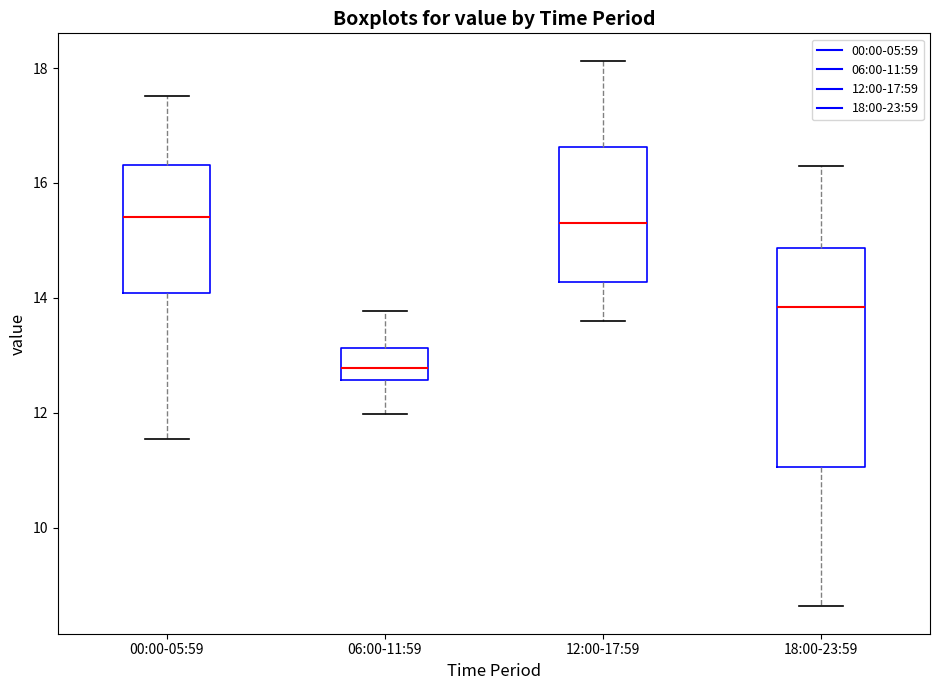

Where does the median line of the box for 18:00-23:59 sit on the y-axis? The values are not printed on the chart, so give them approximately, as read against the axis.

13.8